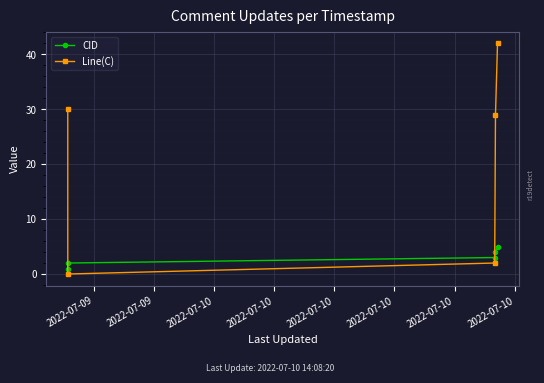

True or false: Line(C) has more than 0 points higher than both neighbors.

False